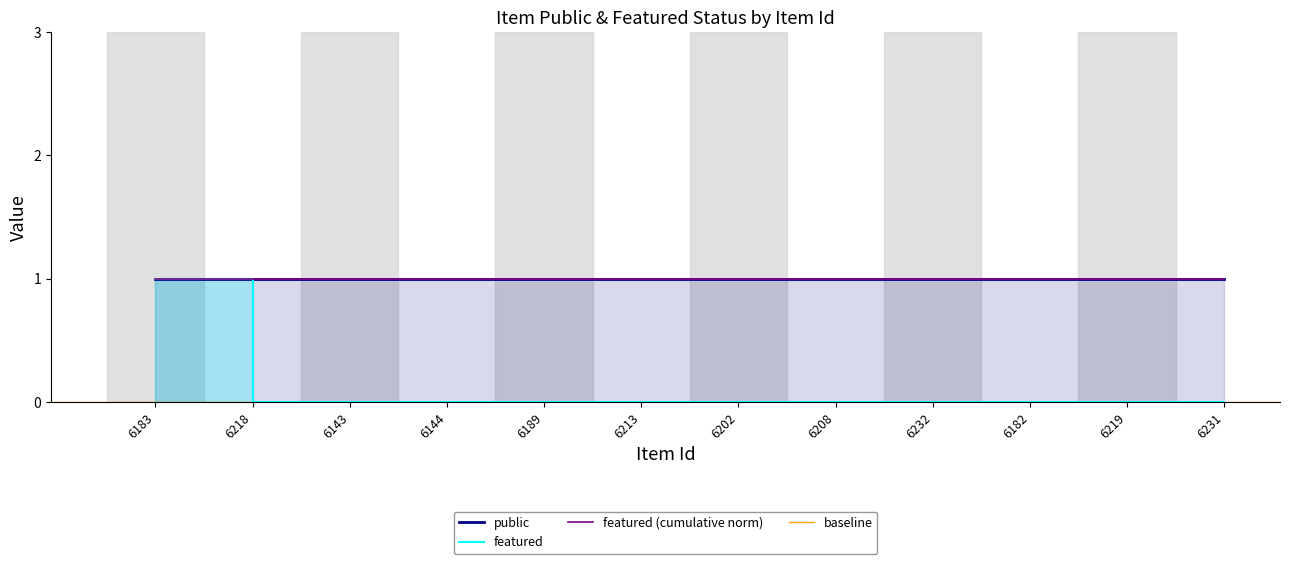

How many values are between 0 and 1?

12